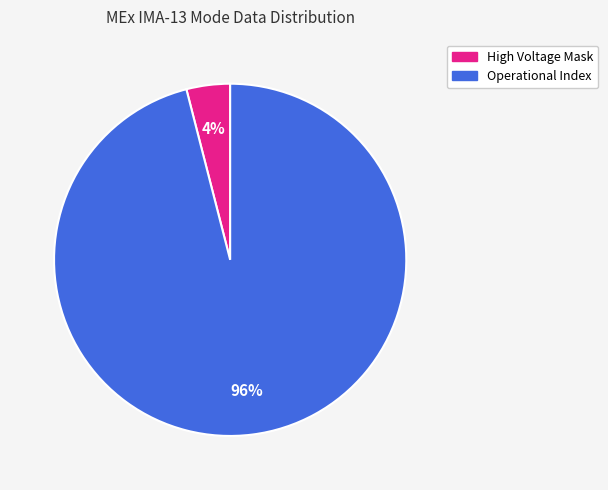

To the nearest percent, what is the average slice percentage?

50%